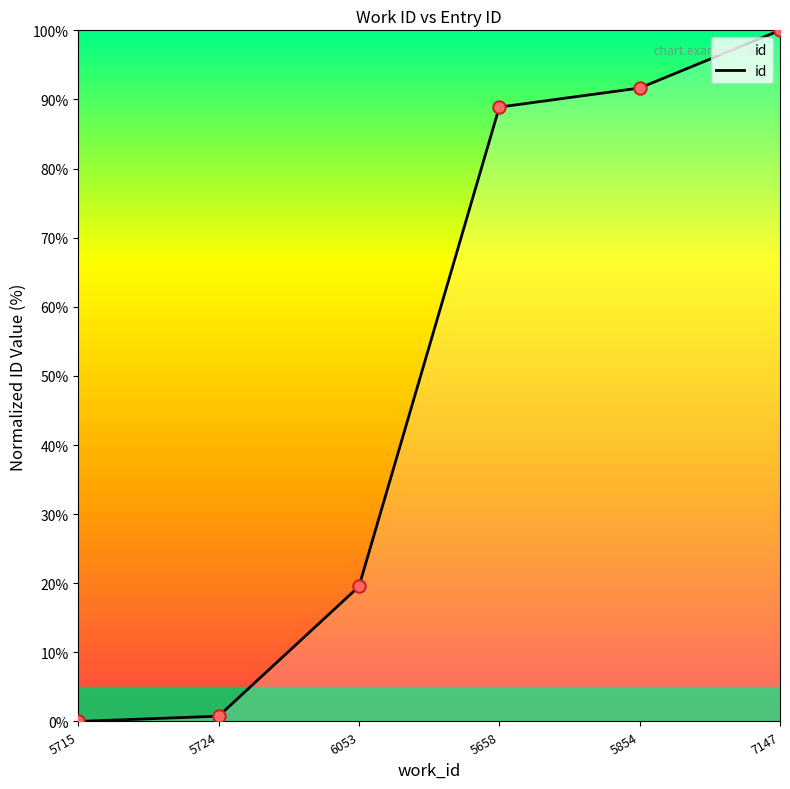

What is the change in value from 5854 to 7147?

+8.3